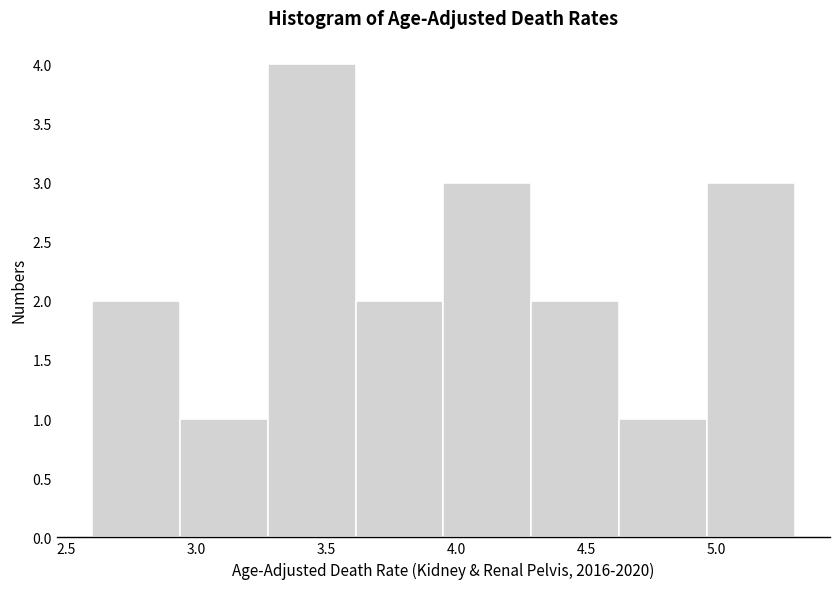

Reading left to right, transcribe this chart: for each bar, give the range it covers on the x-axis and its height. Neither the bar edges nor the heights are printed on the chart, so give them approximately, as read against the axes.

2.60 to 2.95: 2
2.95 to 3.30: 1
3.30 to 3.60: 4
3.60 to 3.95: 2
3.95 to 4.30: 3
4.30 to 4.65: 2
4.65 to 4.95: 1
4.95 to 5.30: 3